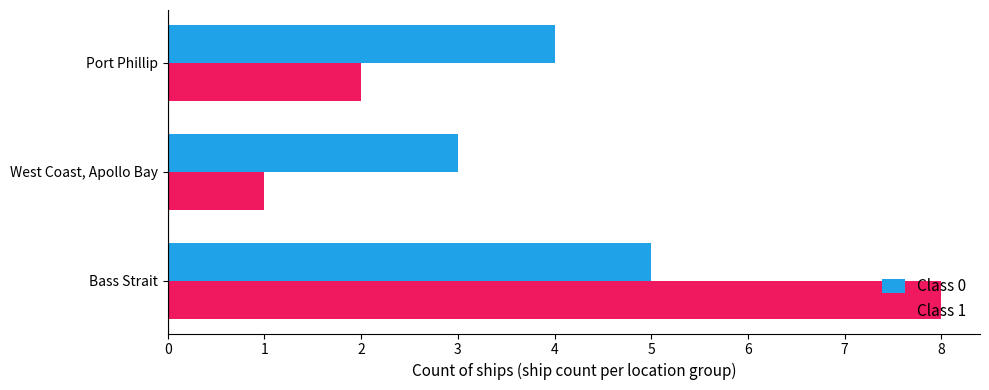

Which series has the largest total across all categories?

Class 0